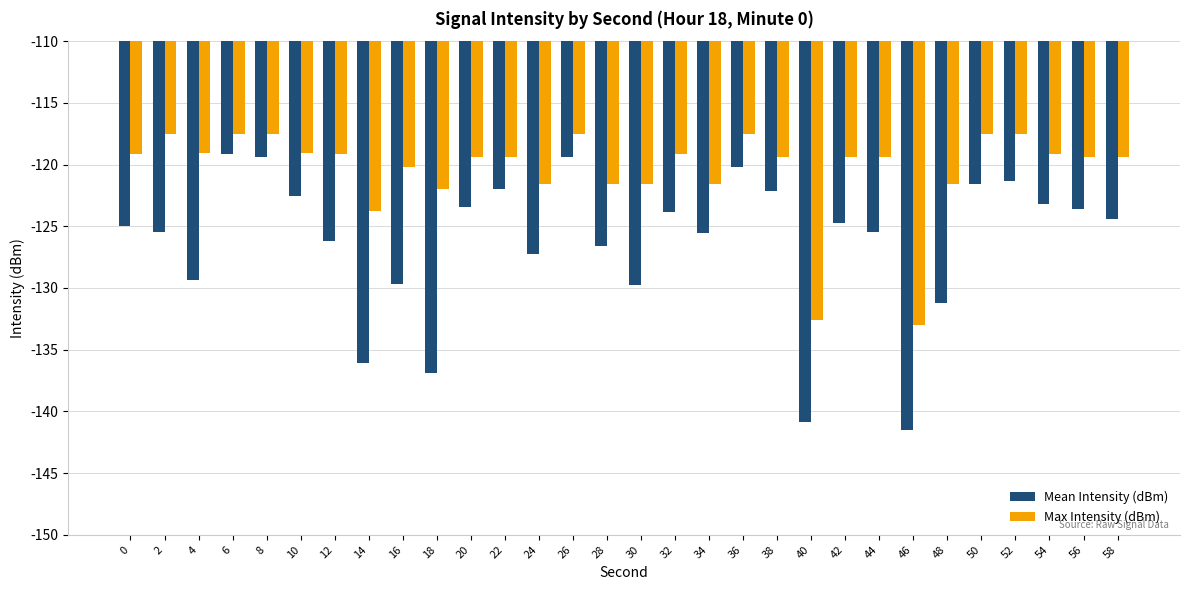

How many data points does each series have?

30